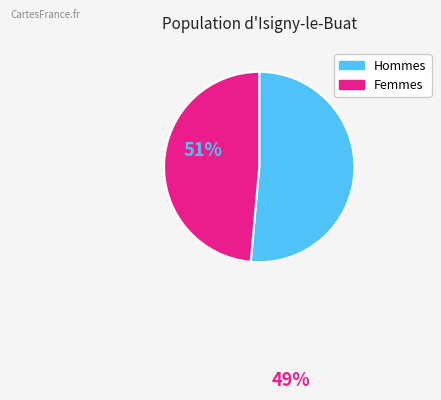

Does any single category account for the majority?

Yes